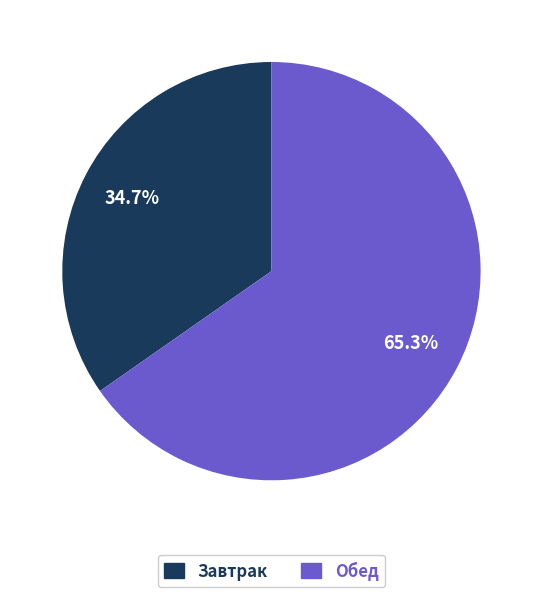

What is the ratio of the value at Обед to the value at Завтрак?

1.9